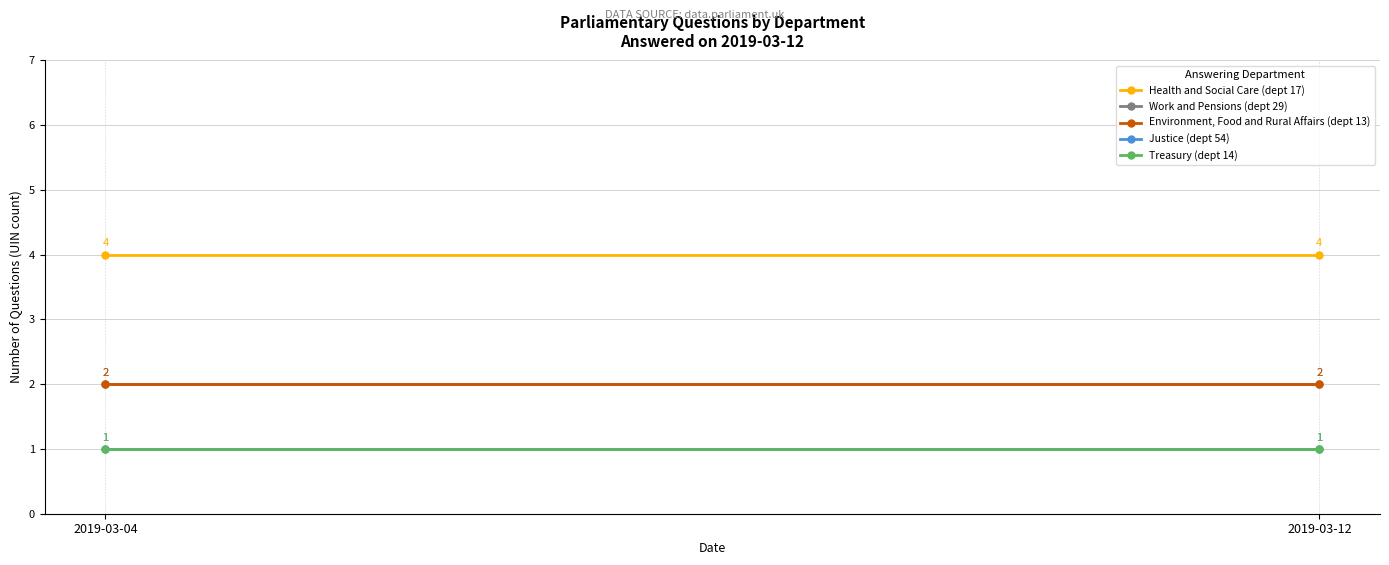

Reading left to right, list all the values displayed in this chart.

Health and Social Care (dept 17): 4	4
Work and Pensions (dept 29): 2	2
Environment, Food and Rural Affairs (dept 13): 2	2
Justice (dept 54): 1	1
Treasury (dept 14): 1	1